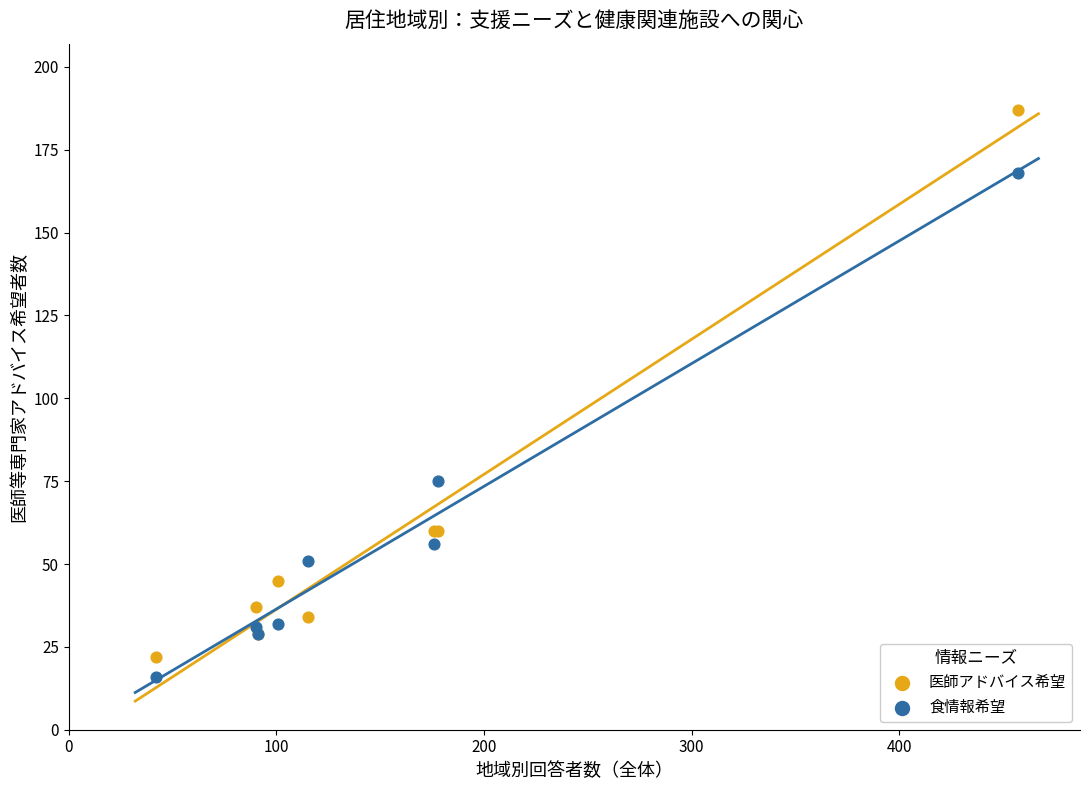

Which series has the widest spread of Y values?

医師アドバイス希望